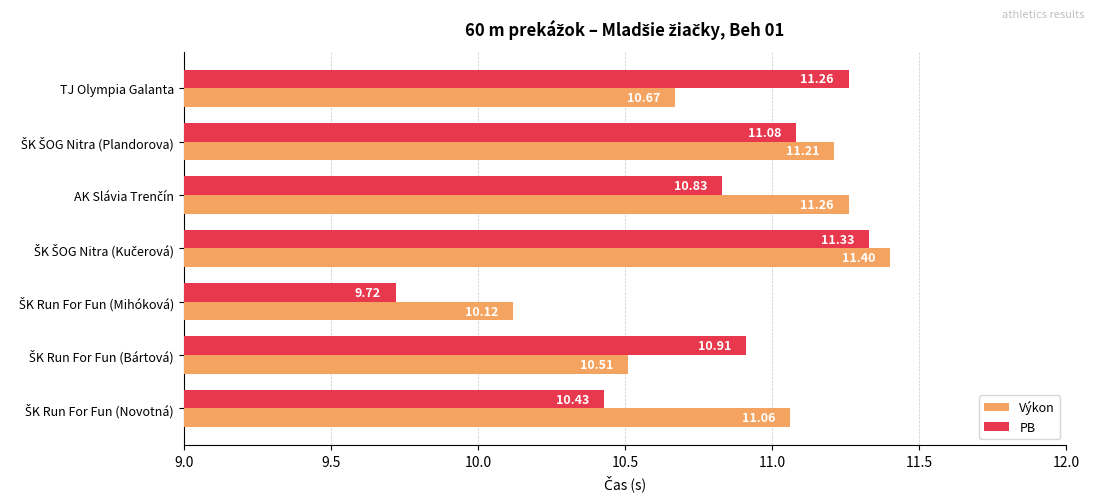

Rank the series by their average value, from lowest to highest.

PB, Výkon